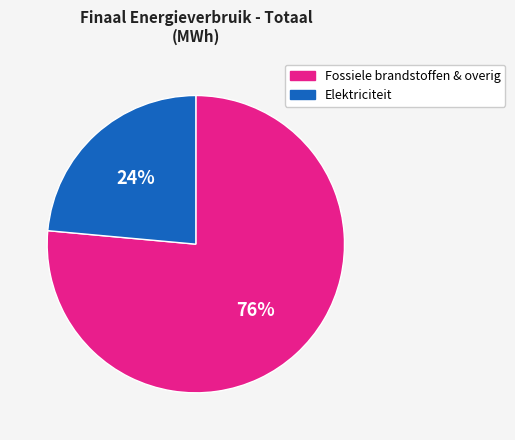

Is there any slice that represents more than half of the pie?

Yes